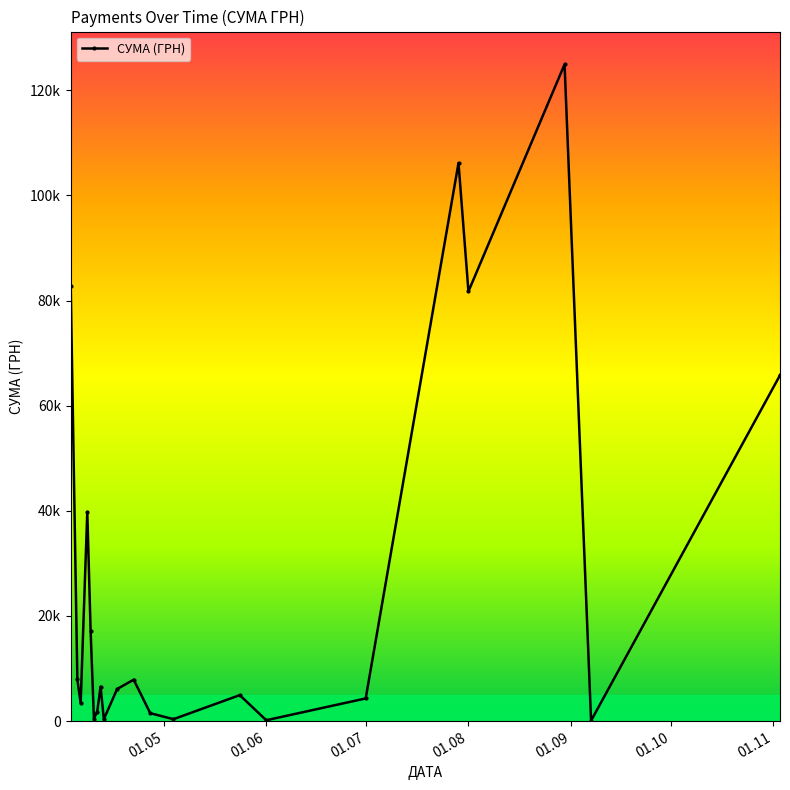

Which label corresponds to the smallest value in the chart?

11.04.2016